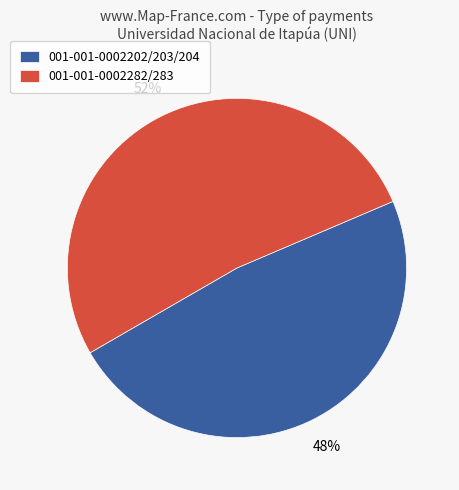

What is the ratio of the value at 001-001-0002282/283 to the value at 001-001-0002202/203/204?

1.1